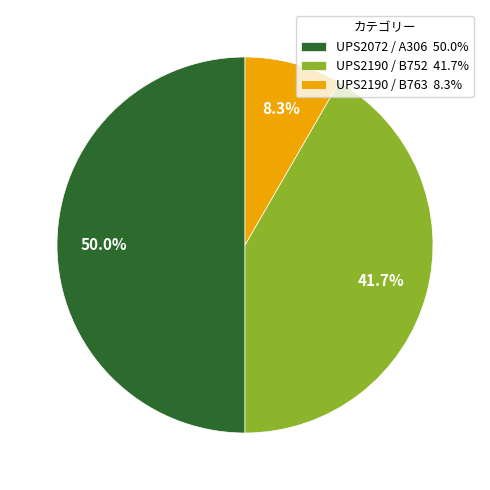

To the nearest percent, what is the difference between the UPS2190 / B752 and UPS2190 / B763 slice percentages?

33%